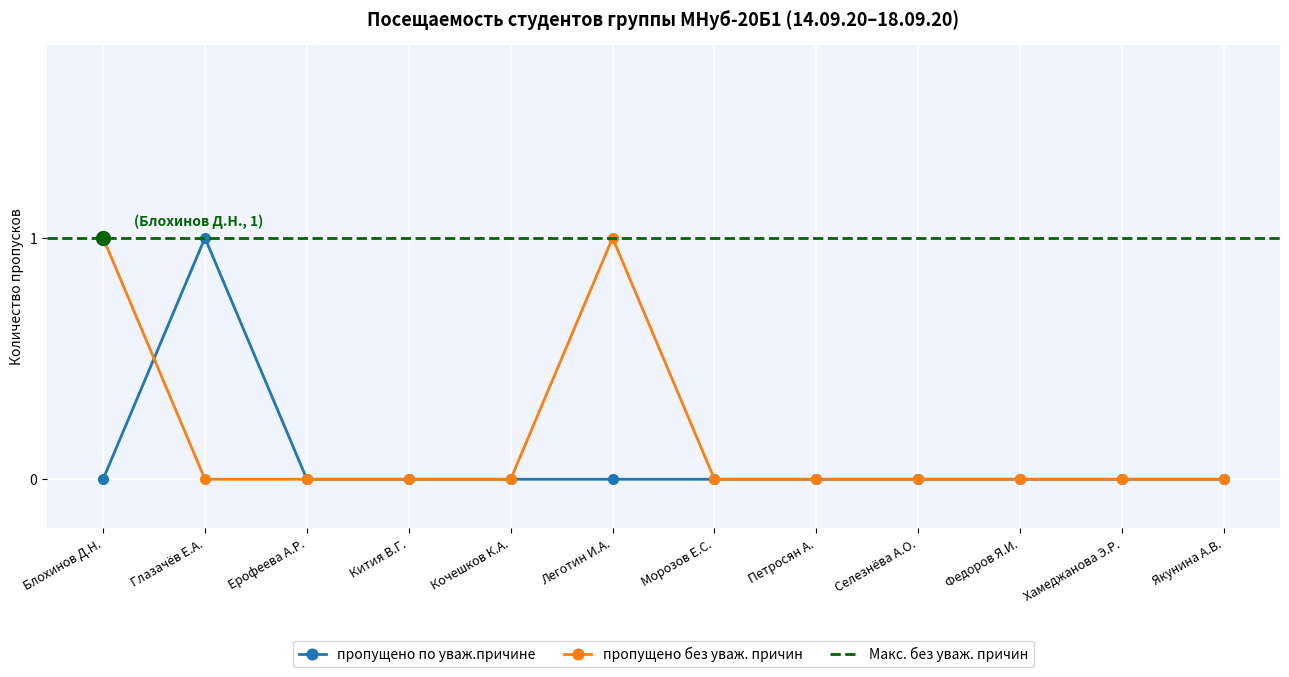

Is the value of пропущено по уваж.причине at Ерофеева А.Р. greater than the value of пропущено без уваж. причин at Селезнёва А.О.?

No